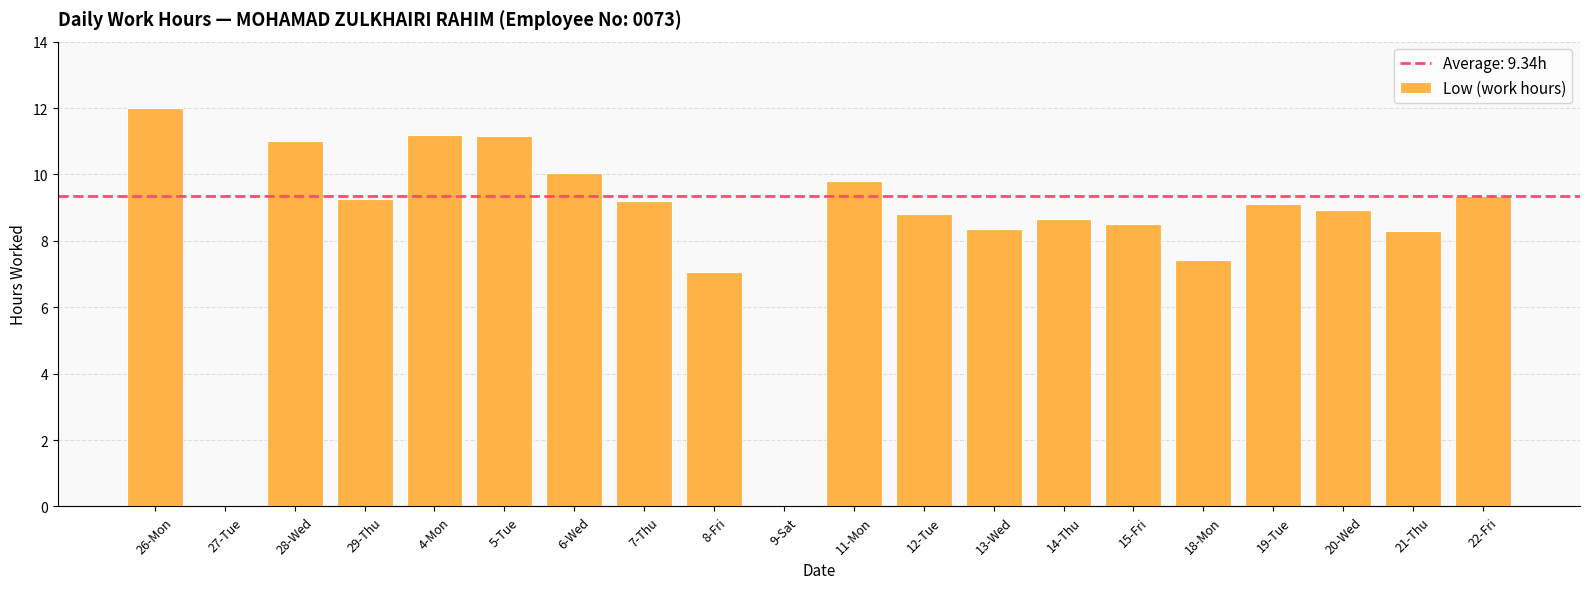

Where does the data first go above 9?

26-Mon